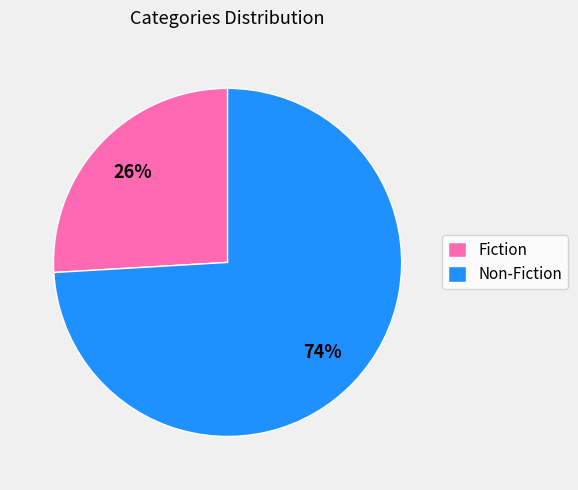

To the nearest percent, what is the combined percentage of Fiction and Non-Fiction?

100%